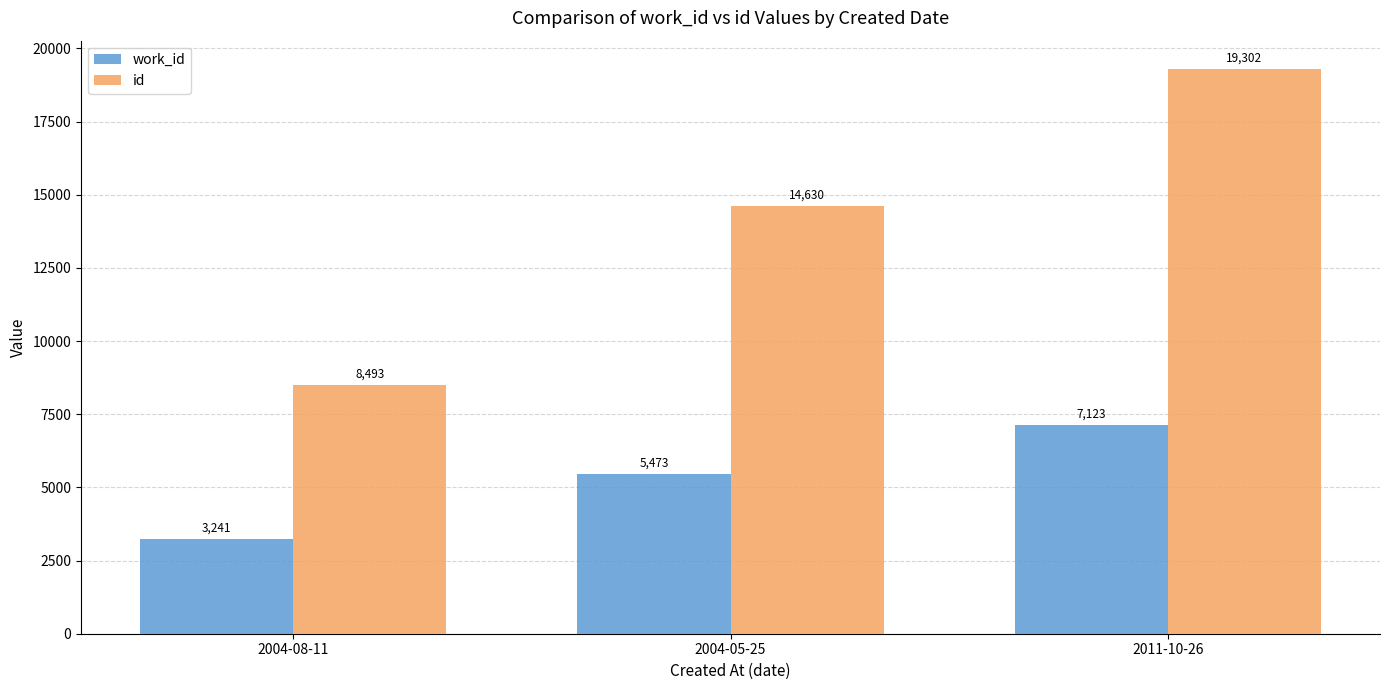

What is the value of the id bar at the 1st from the left?

8493